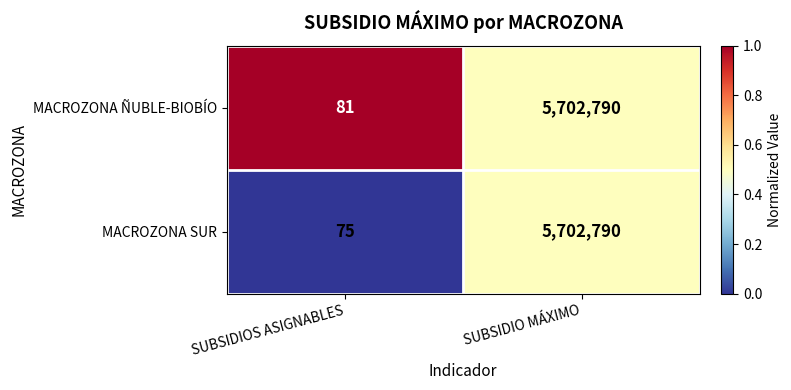

List the series in order of their overall mean, lowest first.

MACROZONA SUR, MACROZONA ÑUBLE-BIOBÍO